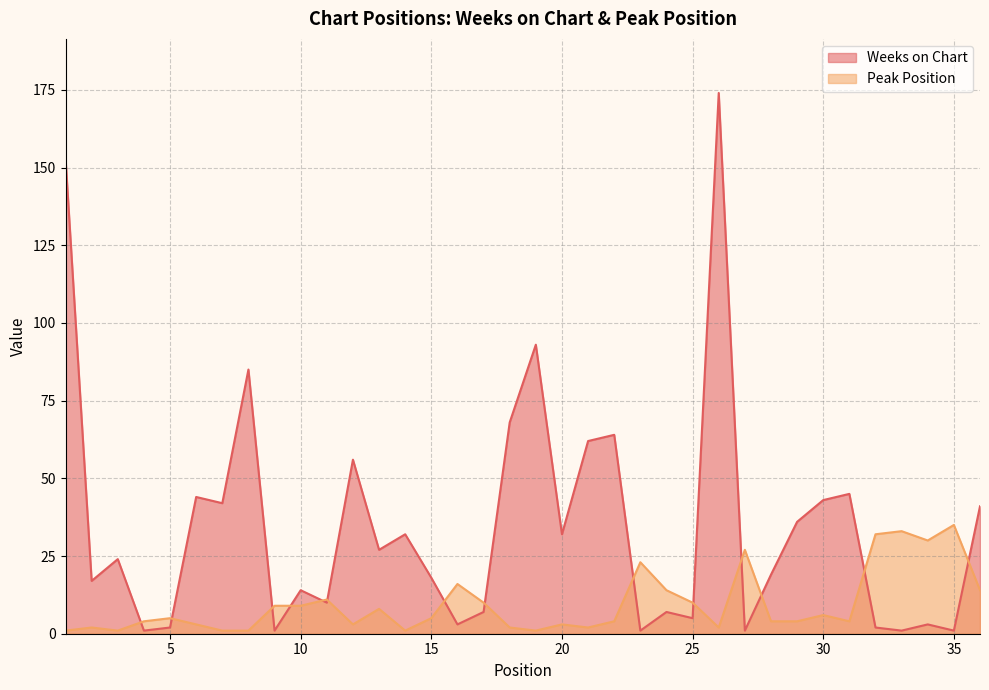

How many distinct data groups are displayed?

2